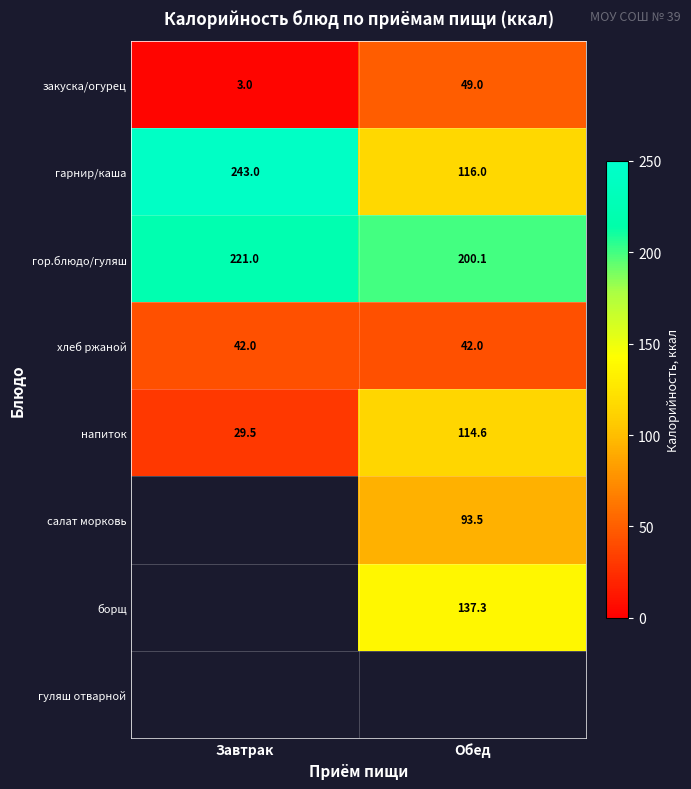

At how many categories does at least one series exceed 109?

2